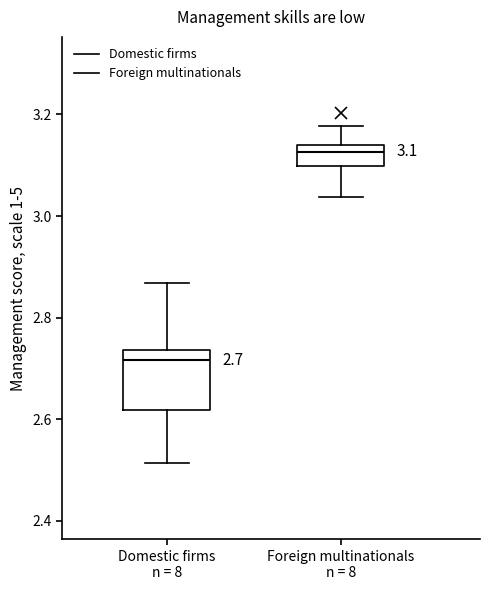

Which box has the lowest median line?

Domestic firms n = 8